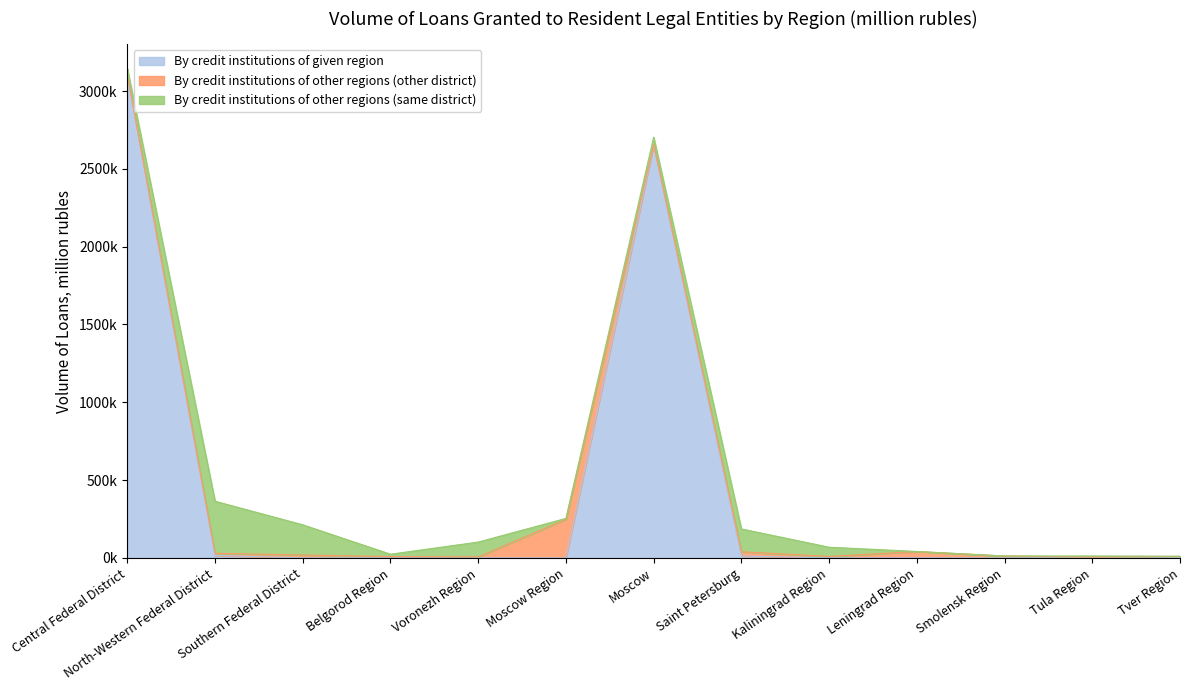

Where does the By credit institutions of given region series first go above 29?

Central Federal District